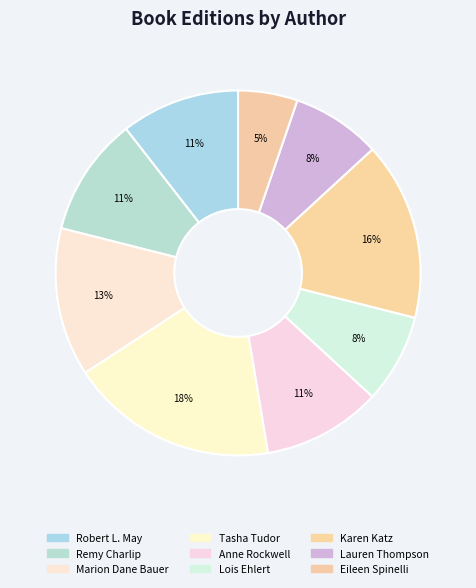

Which slice is the largest?

Tasha Tudor (Easter)